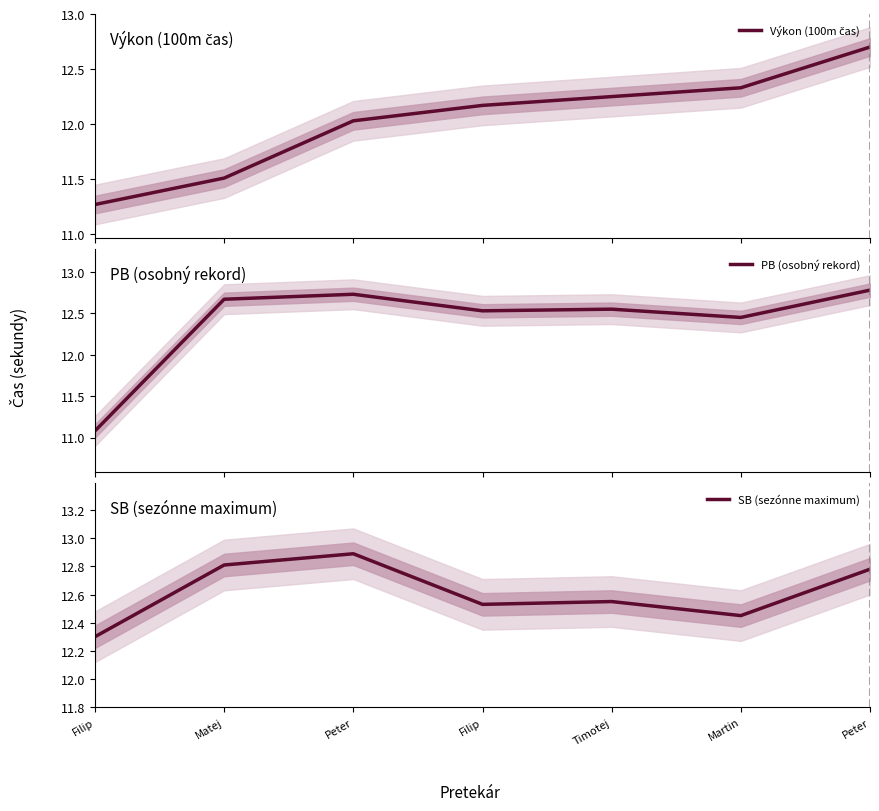

What is the difference between the Výkon (100m čas) values at Filip and Peter?

1.4